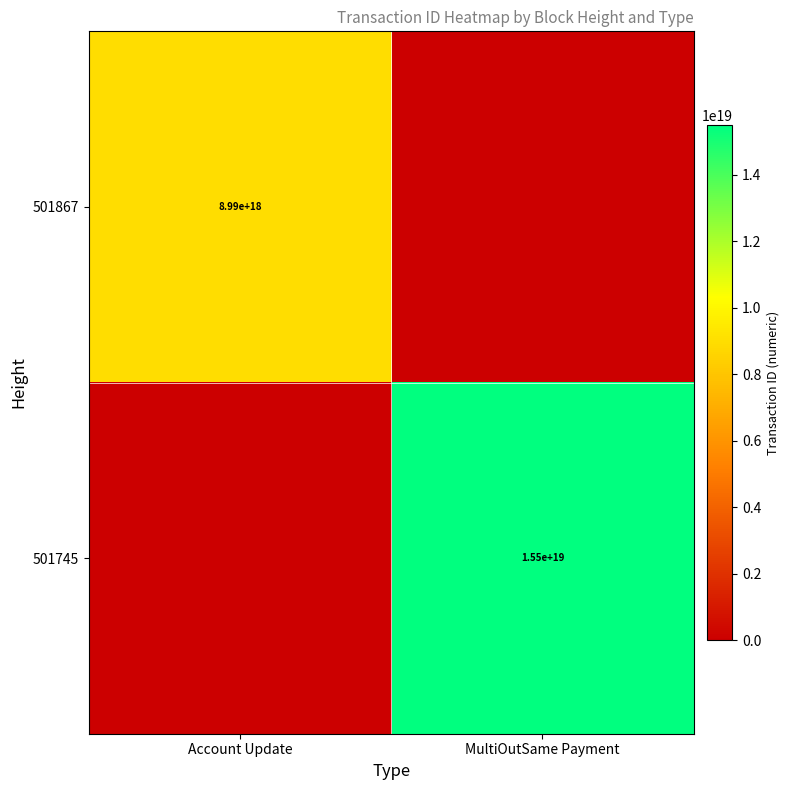

The 501867 series shows 8990000000000000000 at Account Update. True or false?

True